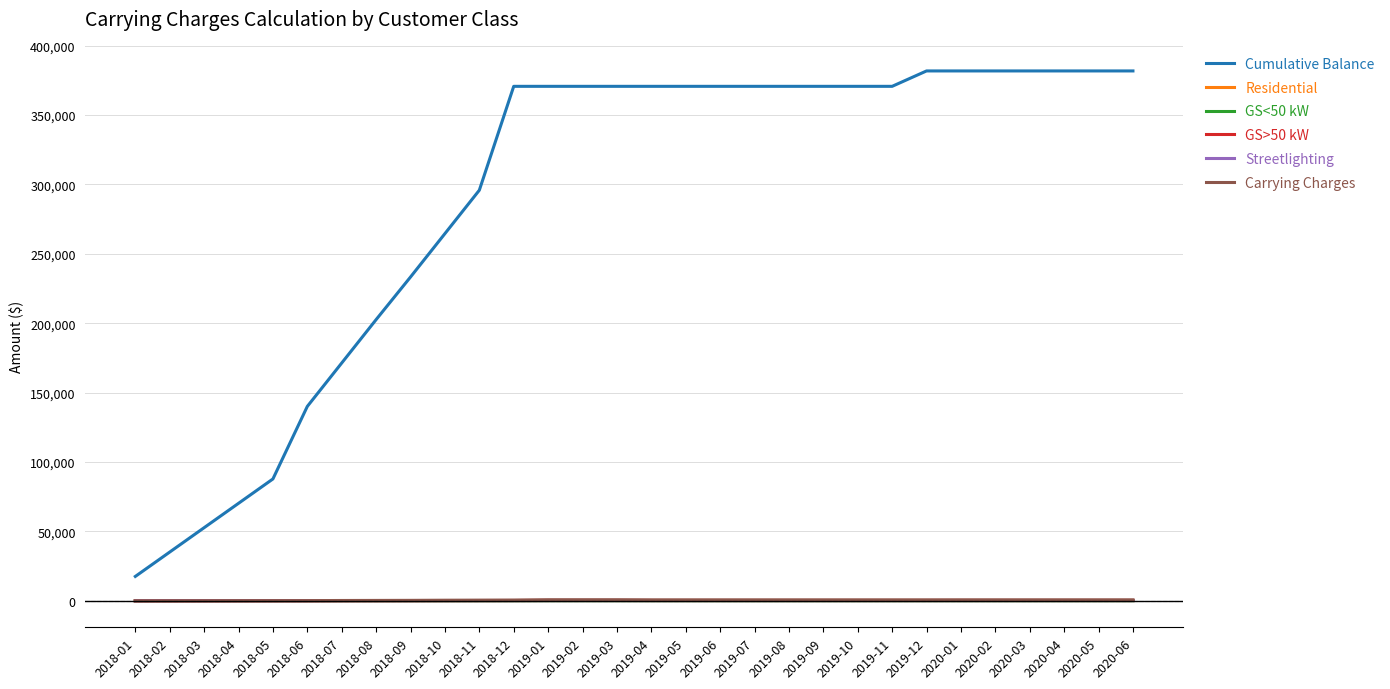

The value of Cumulative Balance at 2018-08 is 58957.9. True or false?

False